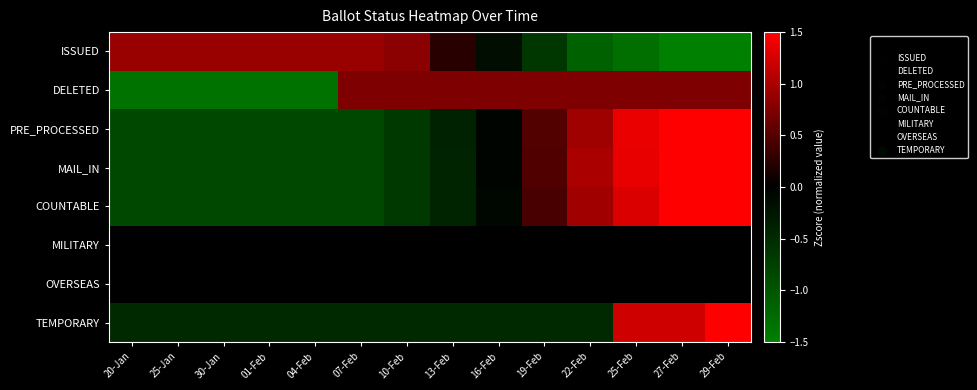

At which category is the sum across all series the highest?

29-Feb